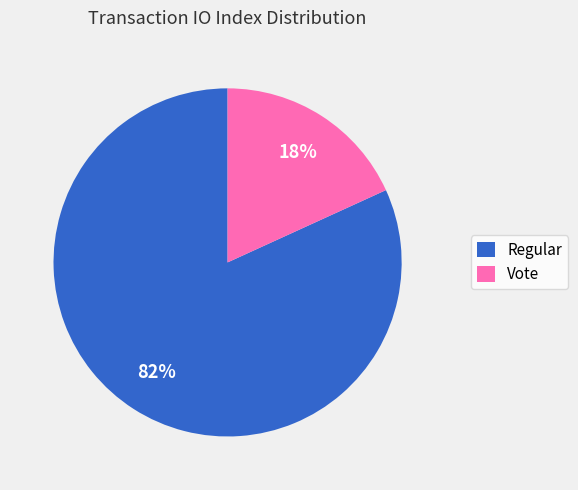

What is the largest slice in the pie chart?

Regular